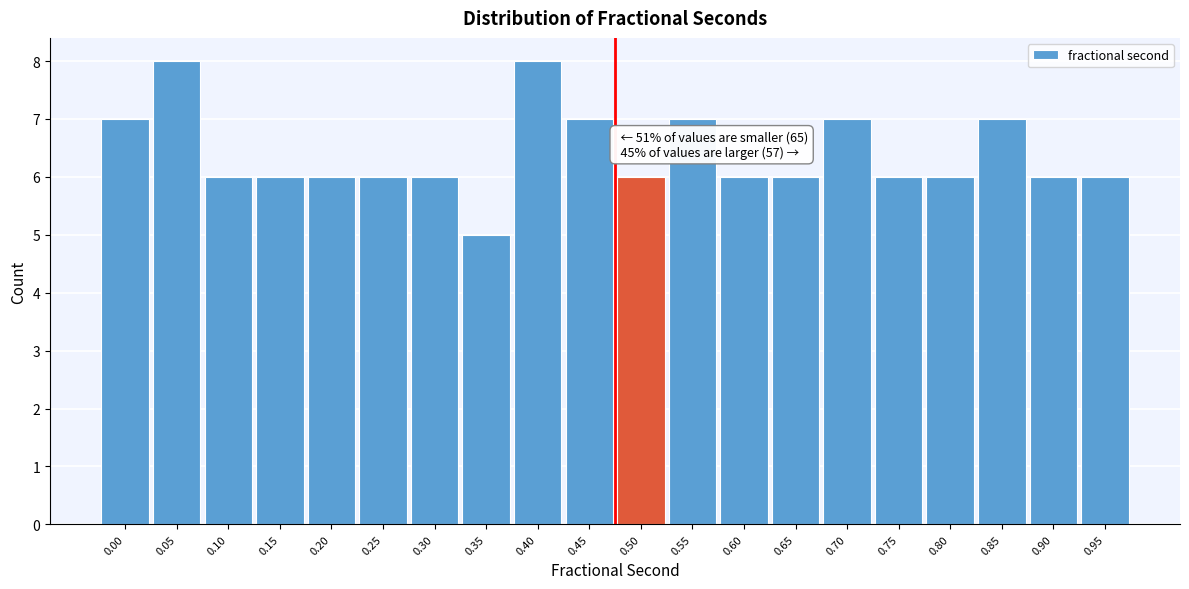

Reading right to left, transcribe all the data shown in this chart.

6	6	7	6	6	7	6	6	7	6	7	8	5	6	6	6	6	6	8	7